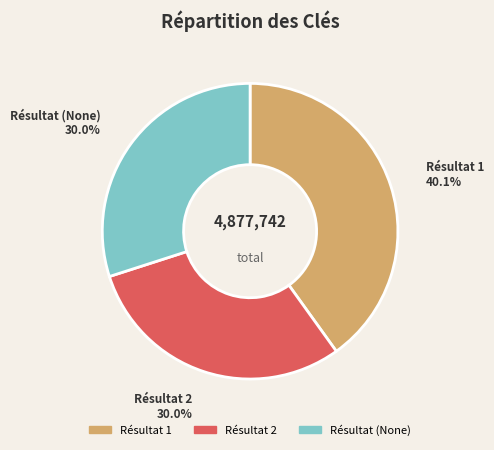

Does any single category account for the majority?

No